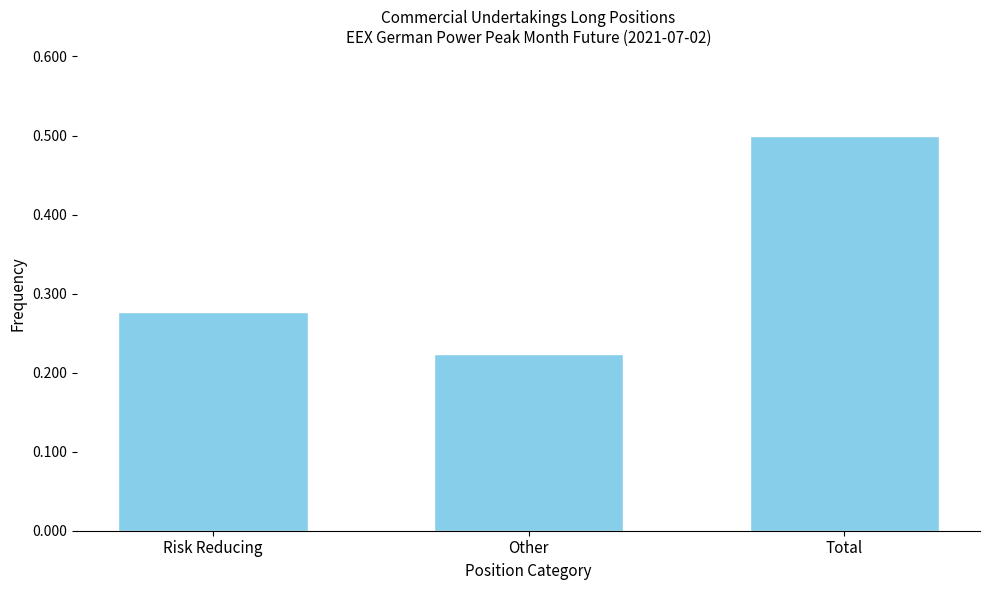

Between Risk Reducing and Other, which is larger?

Risk Reducing